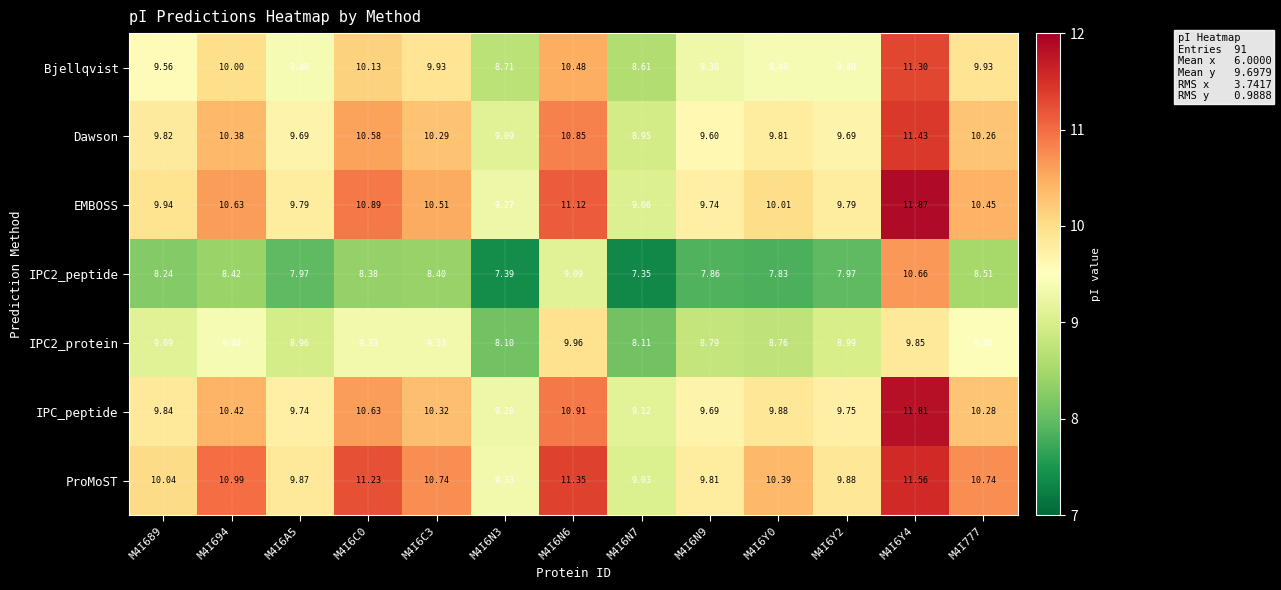

What is the difference between the highest and lowest values at M4I6N6?

2.3